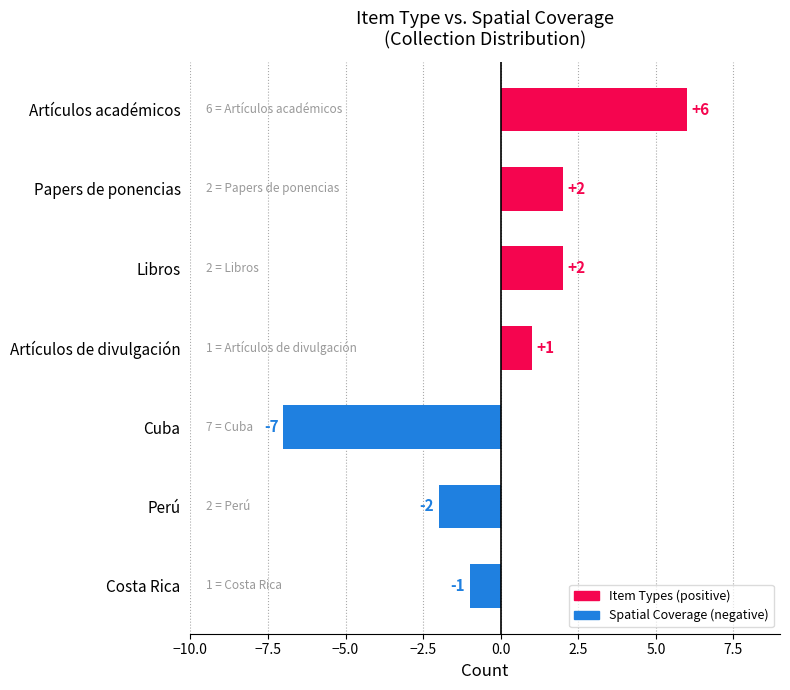

Between Perú and Cuba, which is larger?

Perú